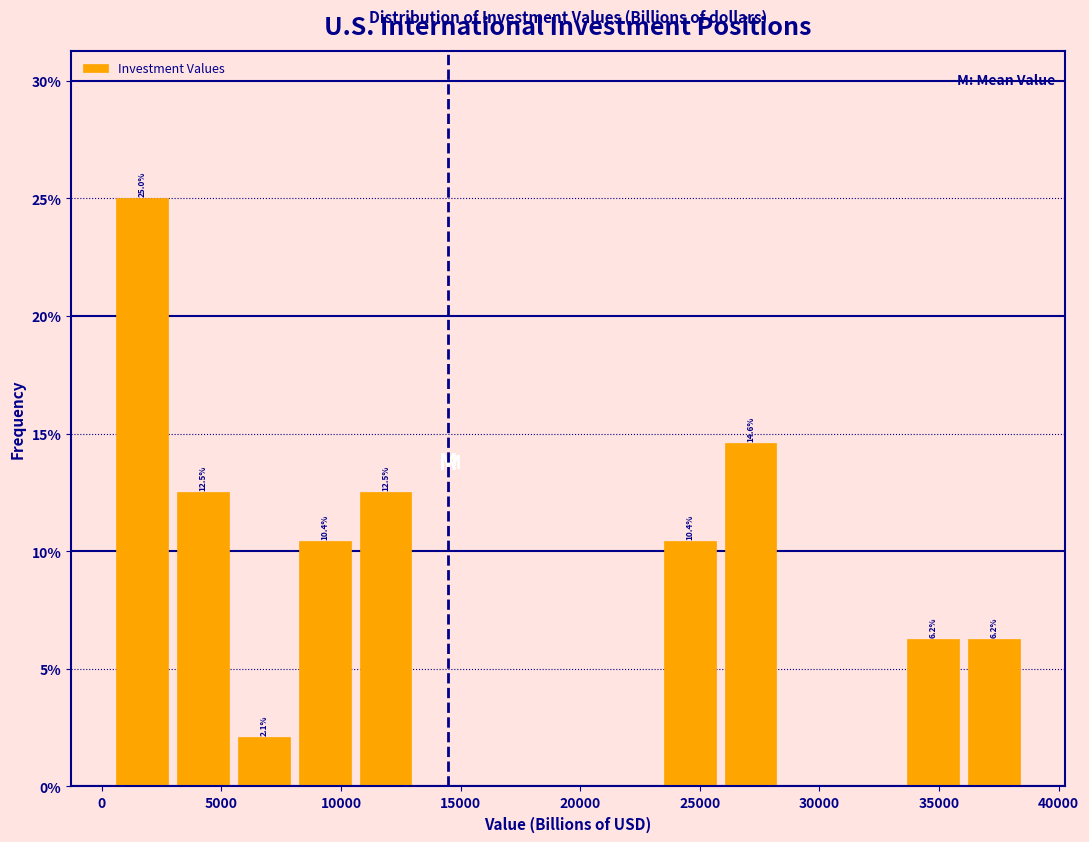

Over which range of the x-axis is the bar tallest?

500 to 3000